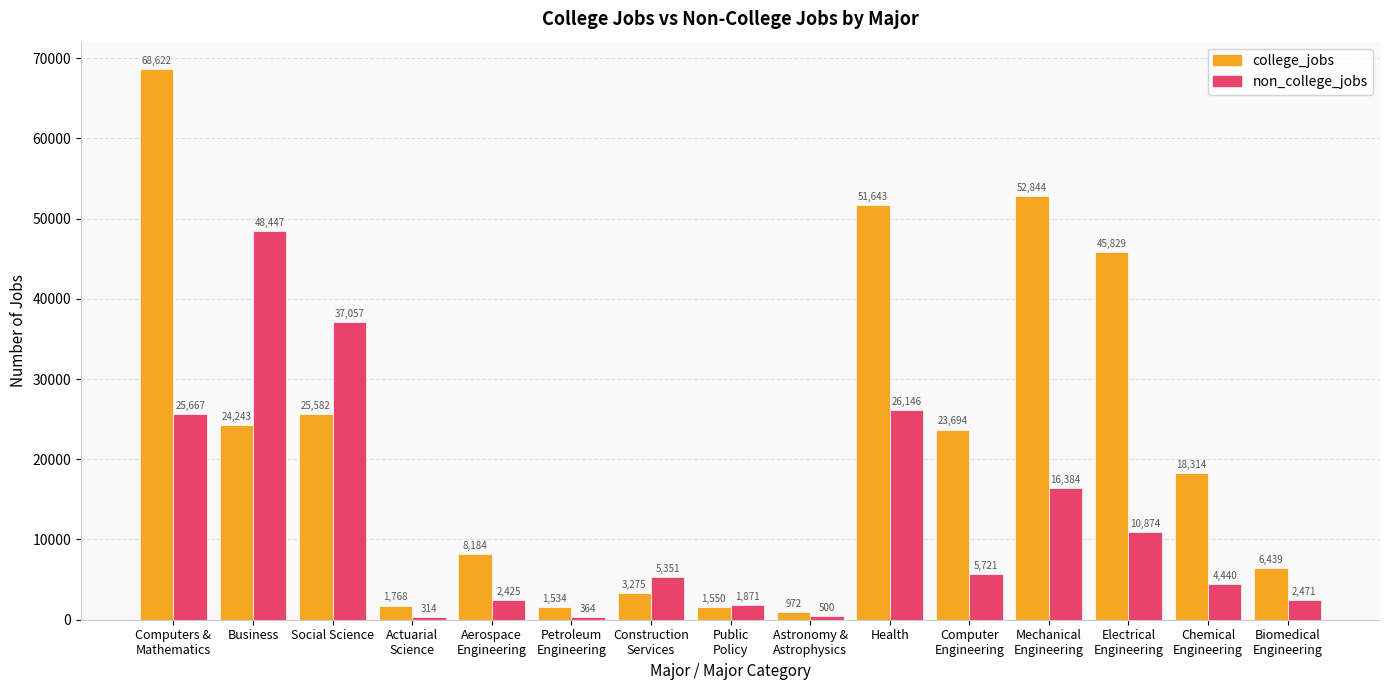

Rank the categories by college_jobs value from highest to lowest.

Computers &
Mathematics, Mechanical
Engineering, Health, Electrical
Engineering, Social Science, Business, Computer
Engineering, Chemical
Engineering, Aerospace
Engineering, Biomedical
Engineering, Construction
Services, Actuarial
Science, Public
Policy, Petroleum
Engineering, Astronomy &
Astrophysics